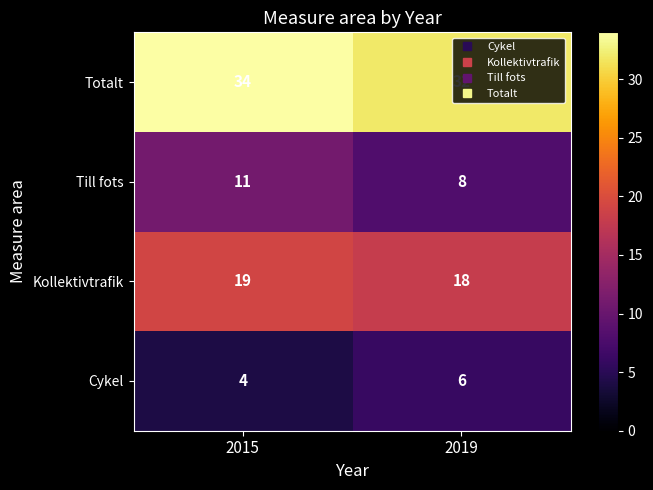

How many distinct data groups are displayed?

4